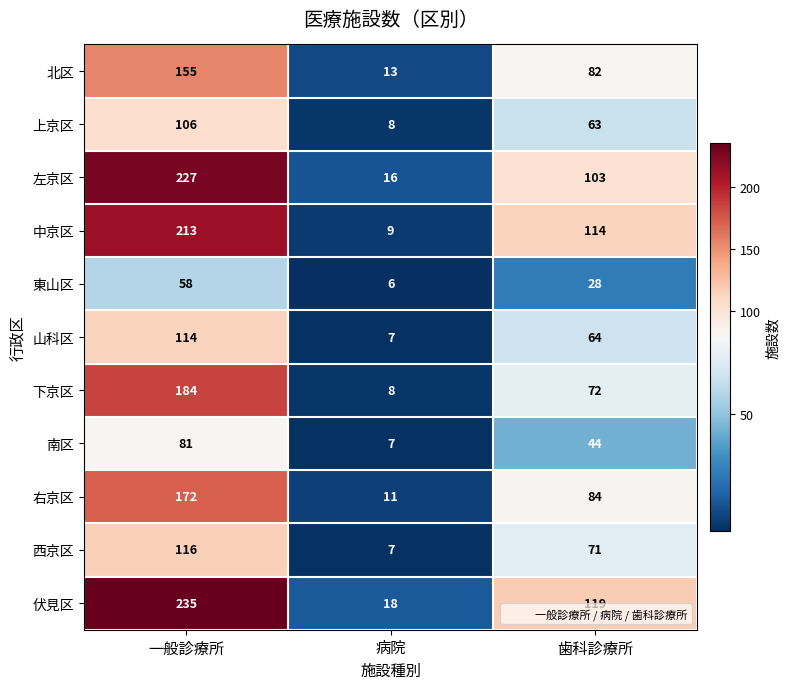

The 伏見区 series shows 335 at 一般診療所. True or false?

False